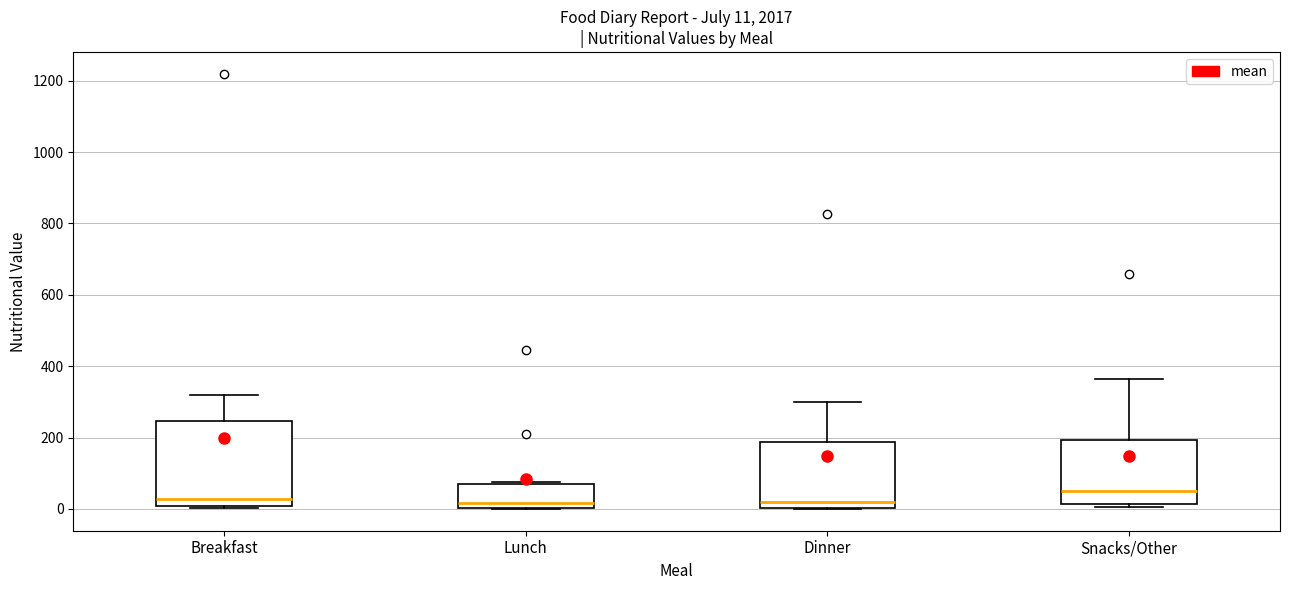

Which box is the tallest, from its lower edge to its upper edge?

Breakfast